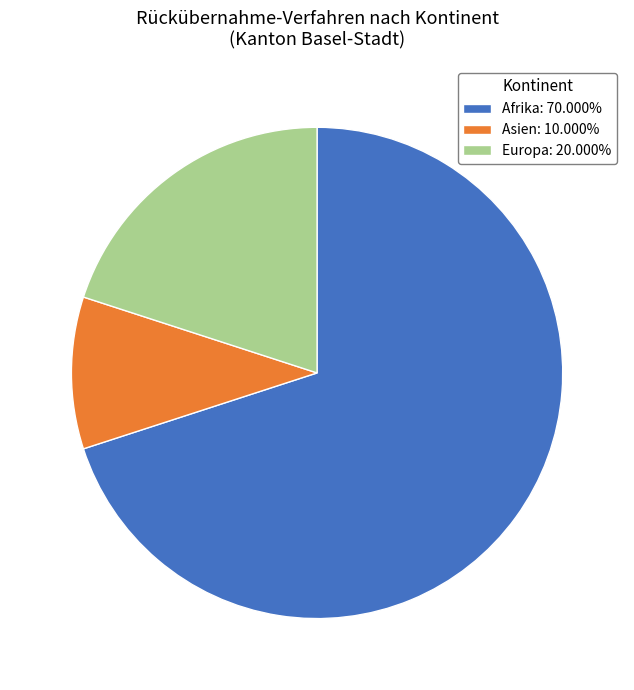

Does Afrika: 70.000% account for over 50% of the chart?

Yes